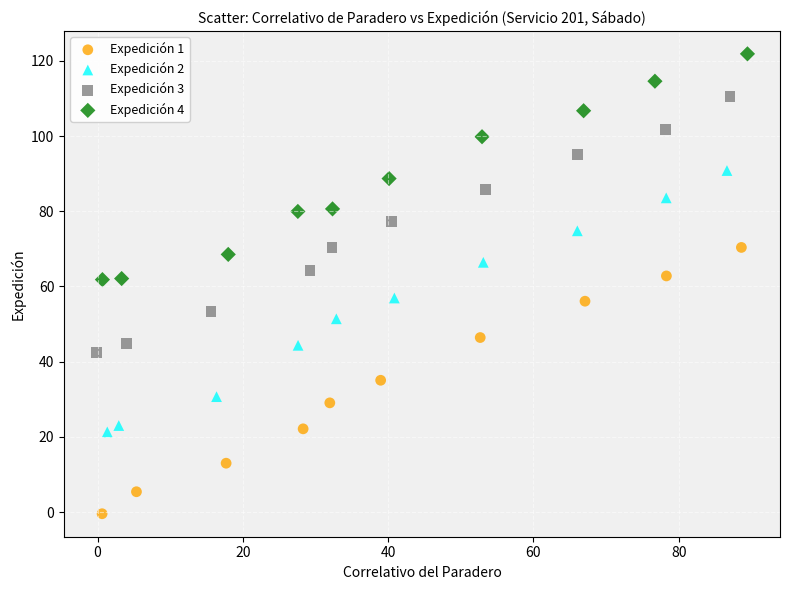

Which series has the widest spread of Y values?

Expedición 1